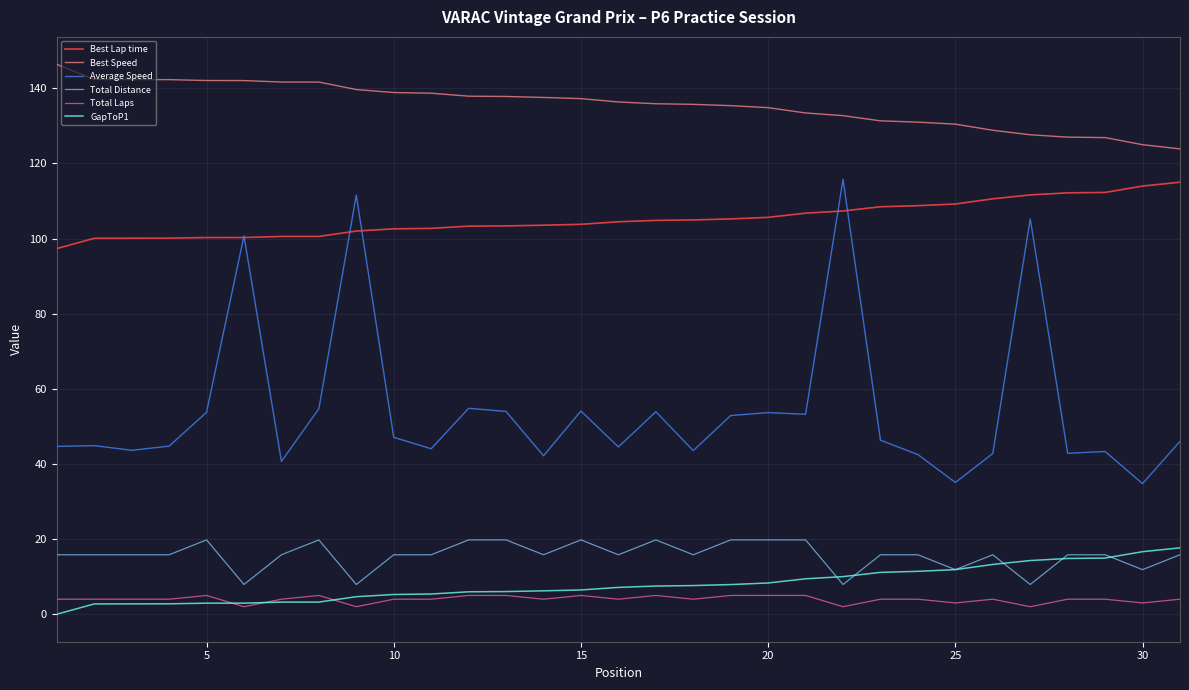

How many lines are shown in the chart?

6